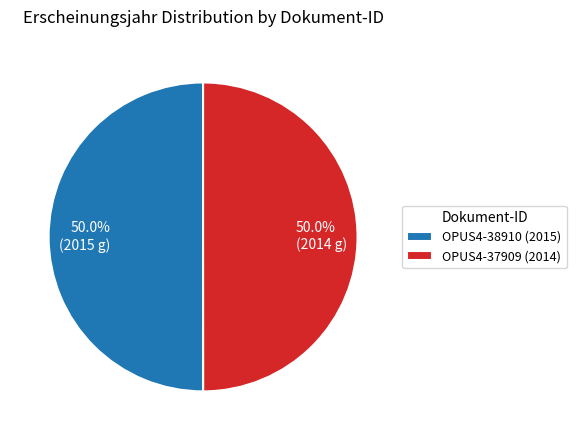

To the nearest percent, what is the combined percentage of OPUS4-37909 (2014) and OPUS4-38910 (2015)?

100%